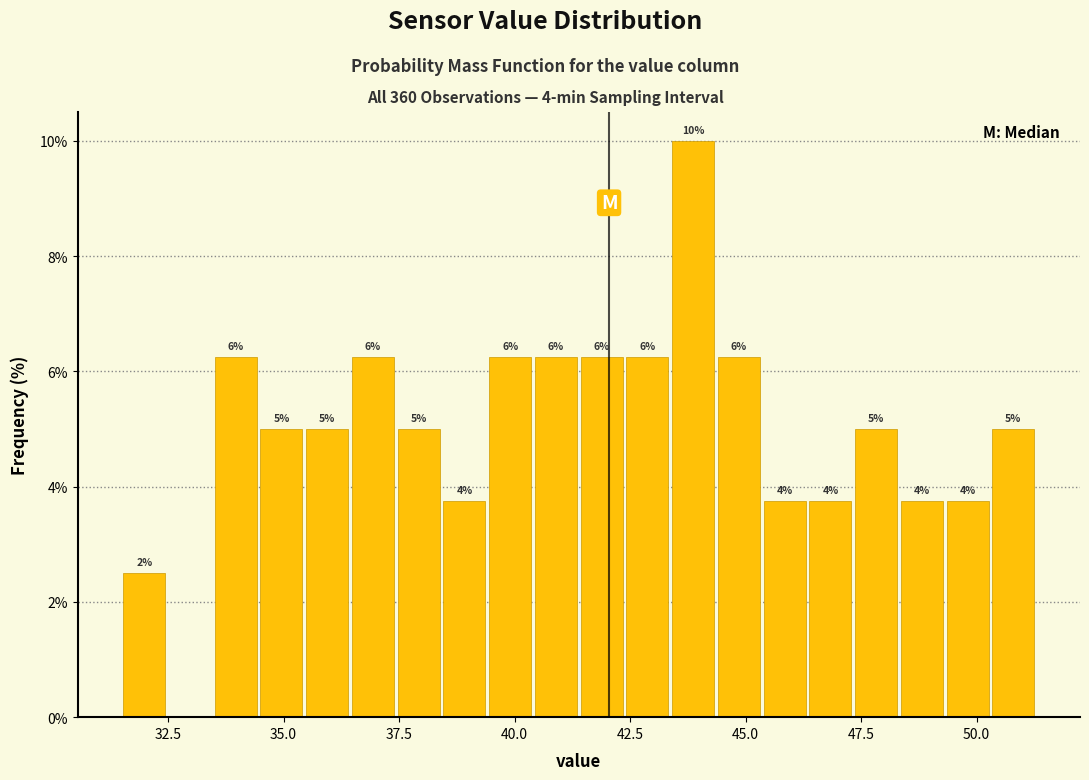

Read against the x-axis, roughly where is the centre of the tallest bar?

44.0